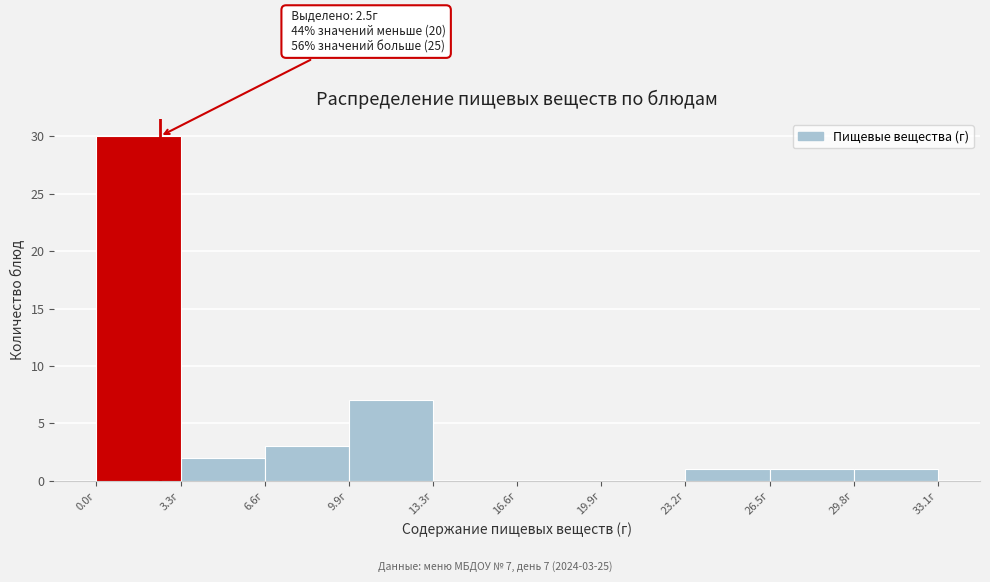

Which range on the x-axis has the tallest bar?

0.0 to 3.5